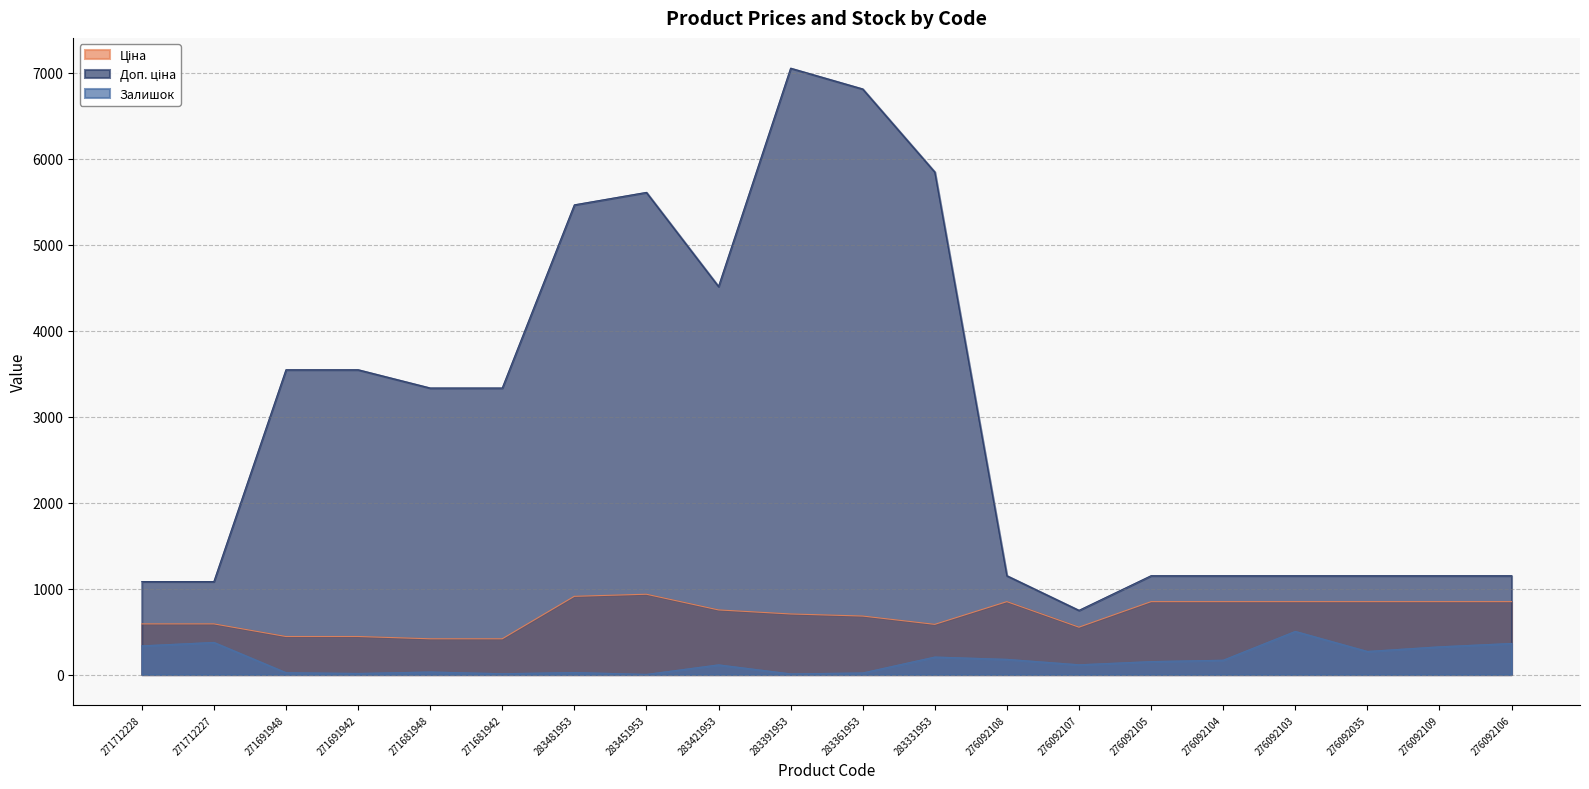

Between 271691948 and 283361953, which is larger?

283361953